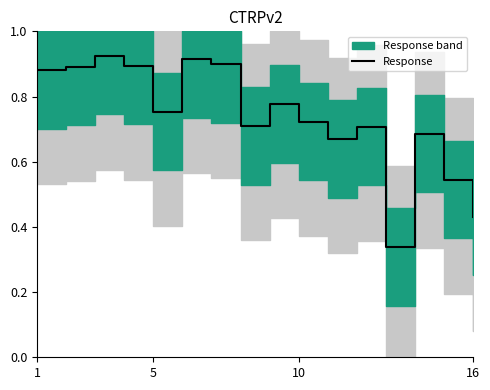

What is the difference between the values at 15 and 10?

0.2